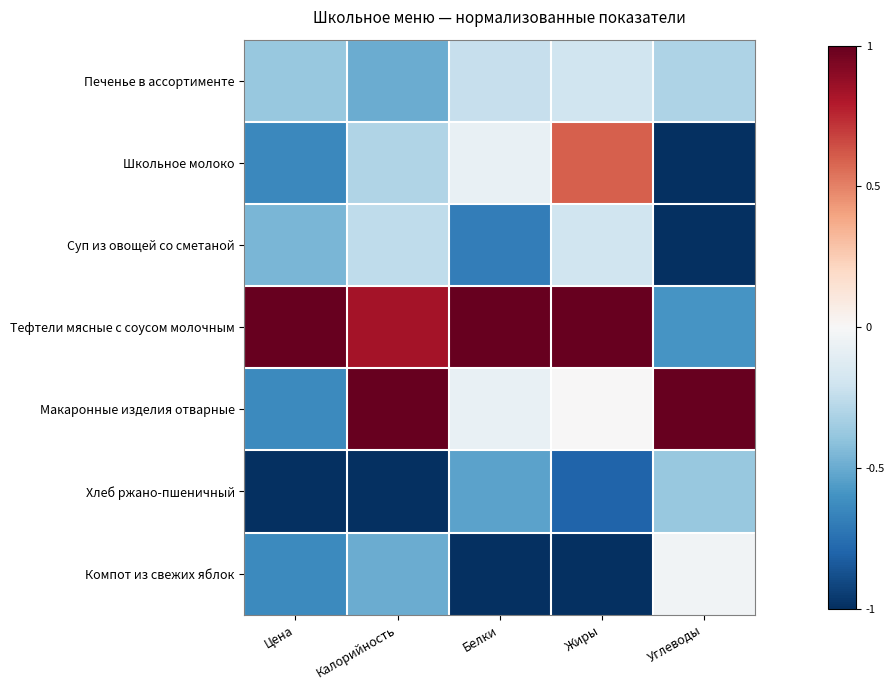

At which category is the sum across all series the highest?

Жиры